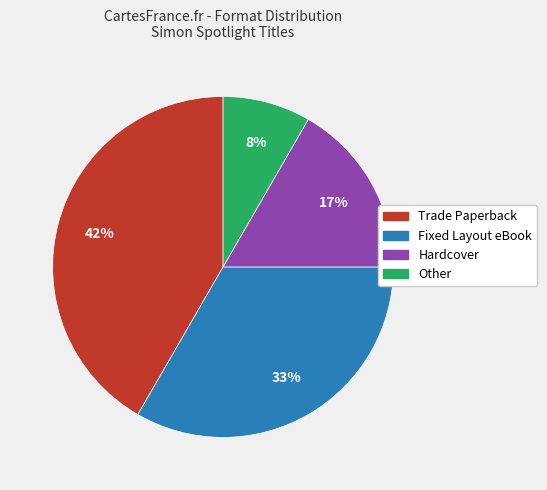

Which slice is the largest?

Trade Paperback